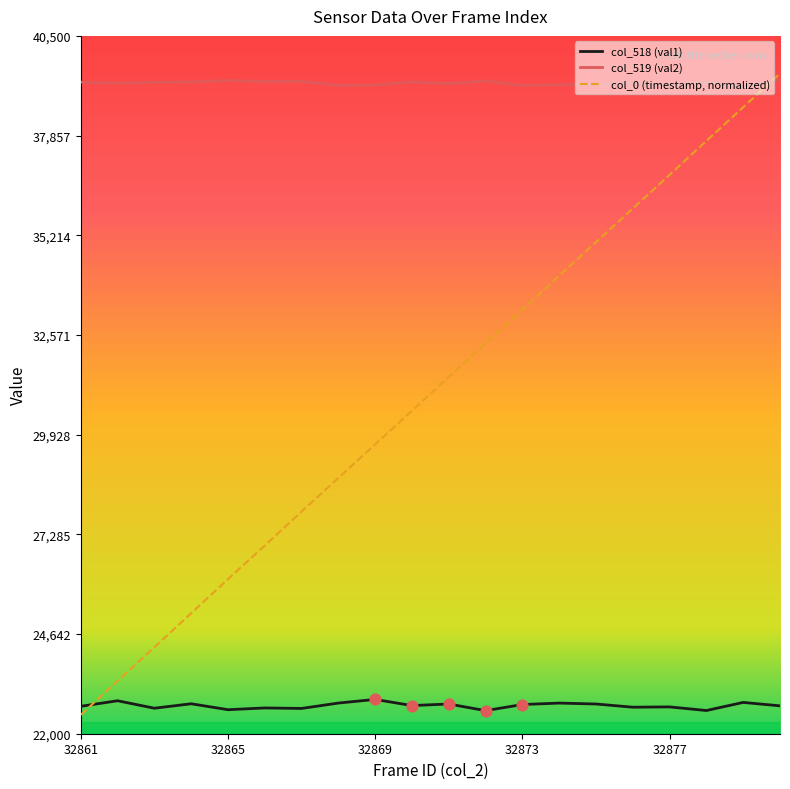

Which series has the largest range (max minus min)?

col_0 (timestamp, normalized)